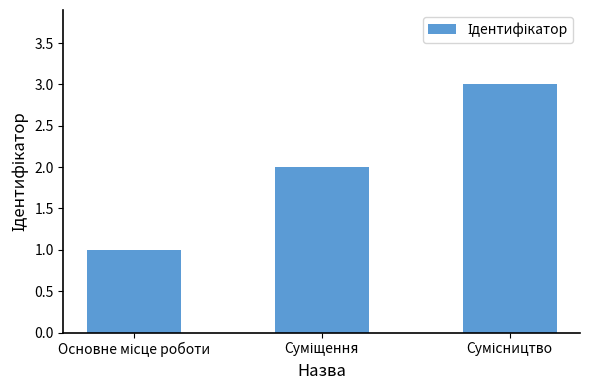

What is the value of the 2nd bar from the left?

2